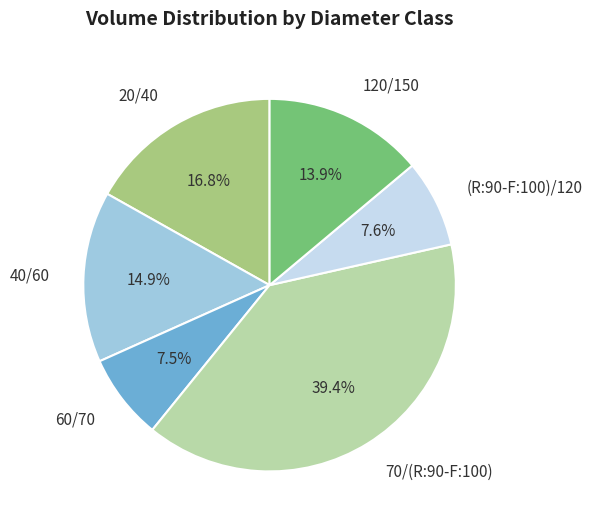

Count the number of slices in the pie.

6